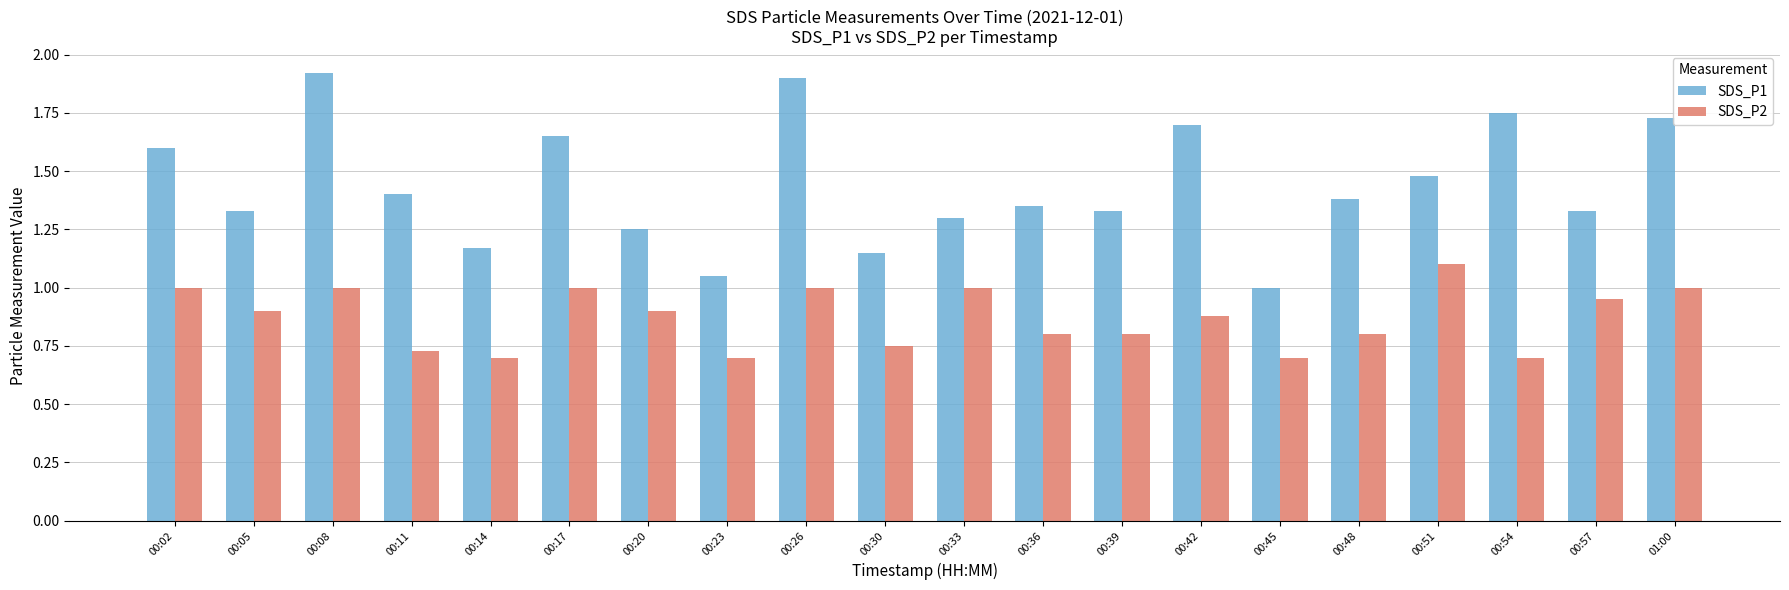

At how many categories does at least one series exceed 0?

20